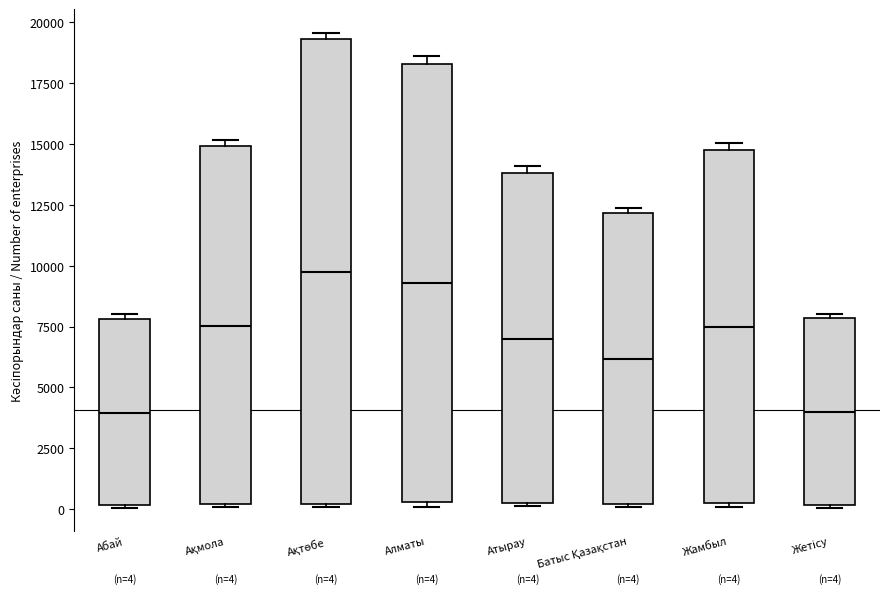

Which box is the tallest, from its lower edge to its upper edge?

Ақтөбе